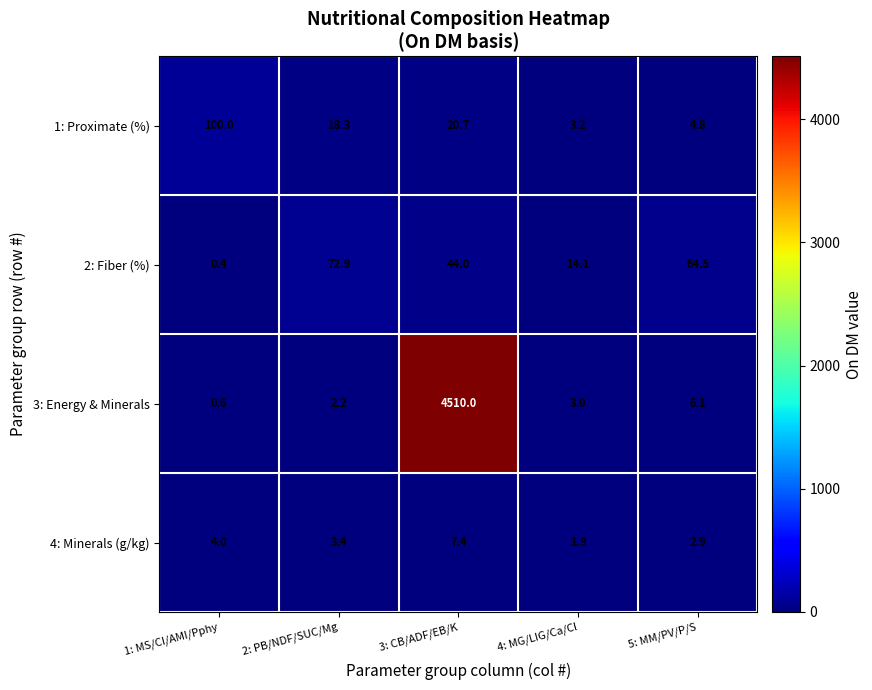

Count the number of data series in this chart.

4